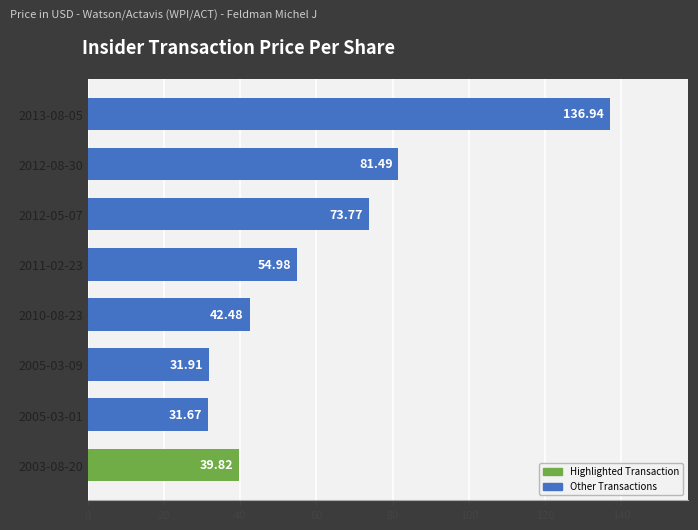

What is the average value?

61.6